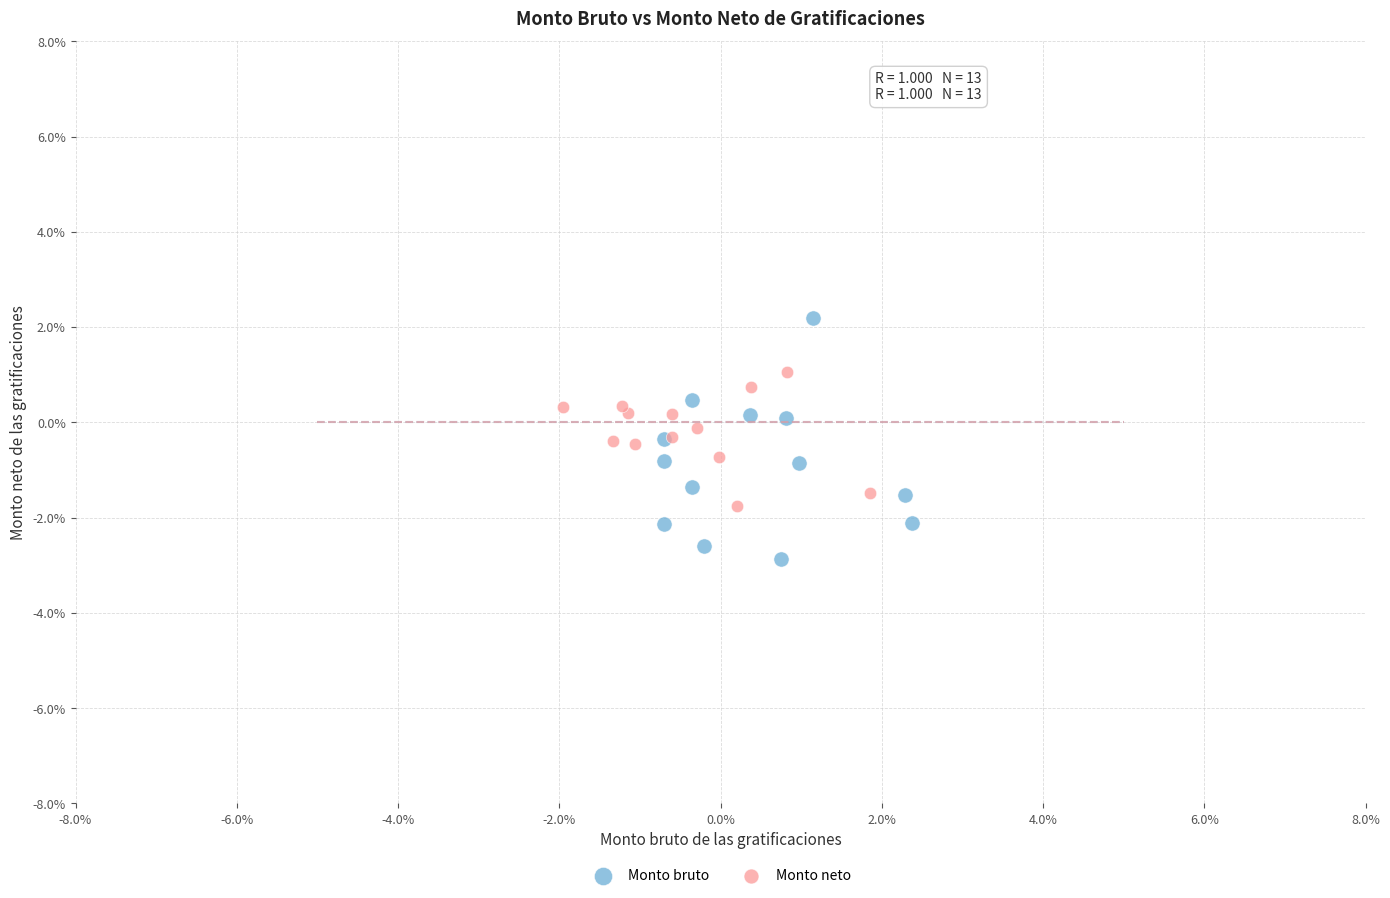

Which series has the widest spread of Y values?

Monto bruto